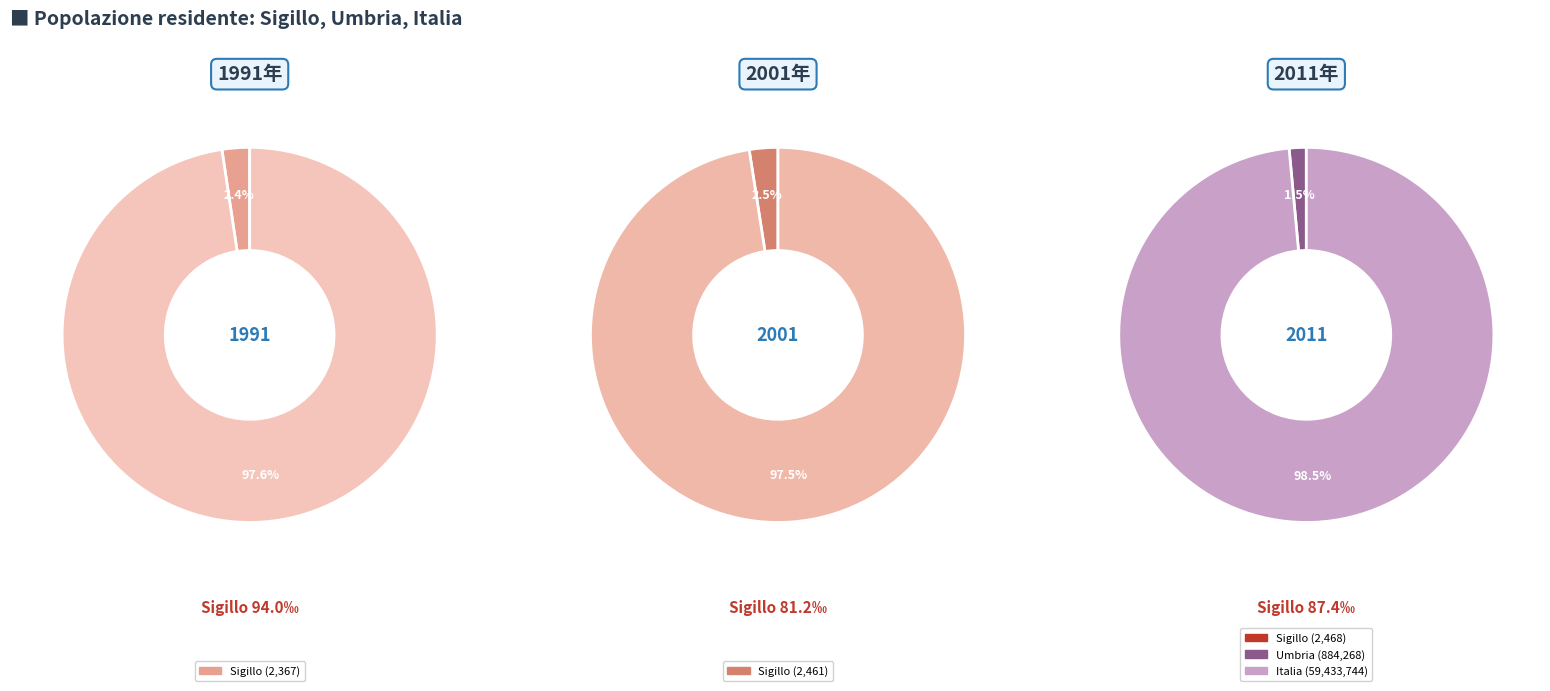

Which slice represents more than half of the pie?

Italia 2011